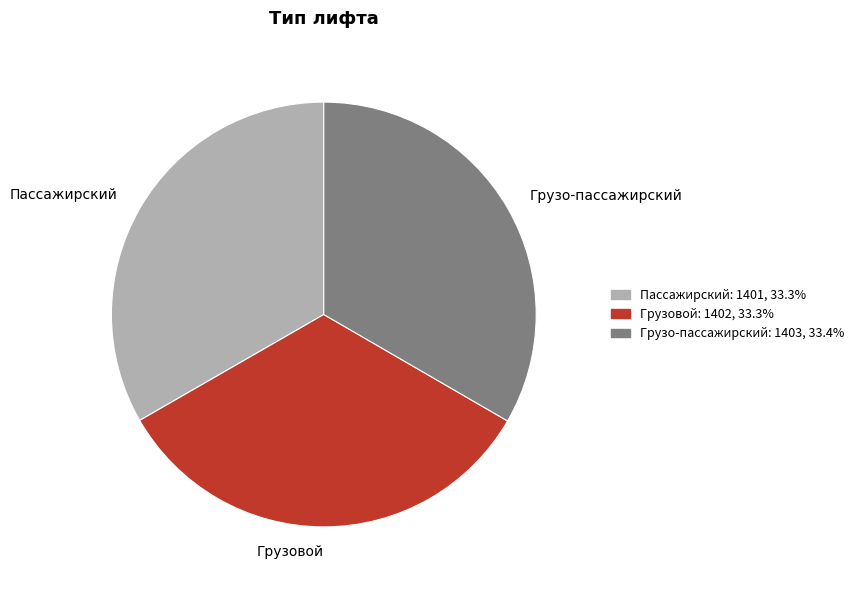

What is the ratio of the value at Грузовой to the value at Грузо-пассажирский?

1.0